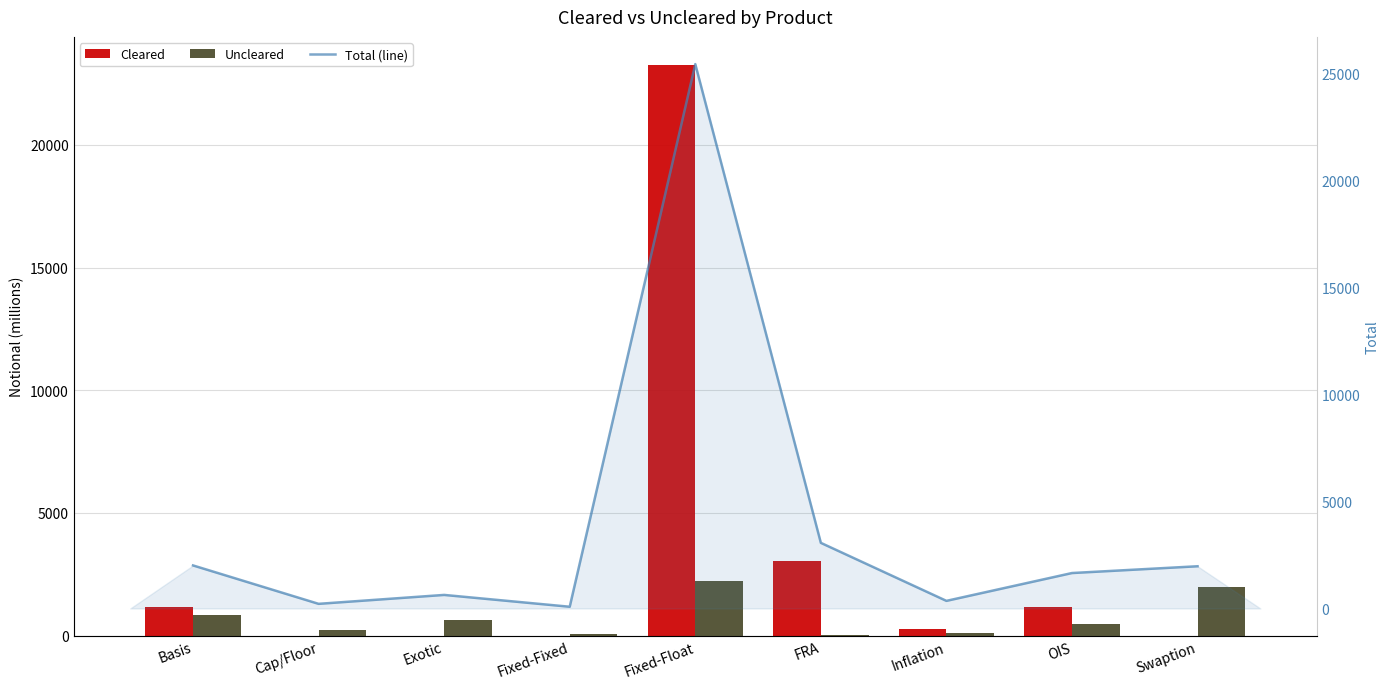

What is the spread (max minus min) of values at Cap/Floor?

215